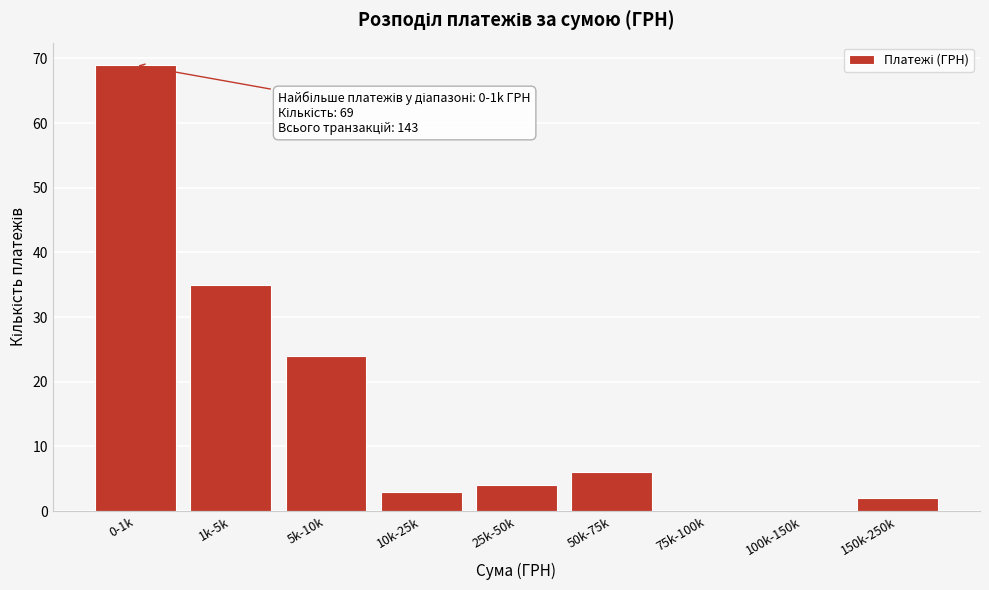

Reading left to right, transcribe all the data shown in this chart.

0-1k=69	1k-5k=35	5k-10k=24	10k-25k=3	25k-50k=4	50k-75k=6	75k-100k=0	100k-150k=0	150k-250k=2